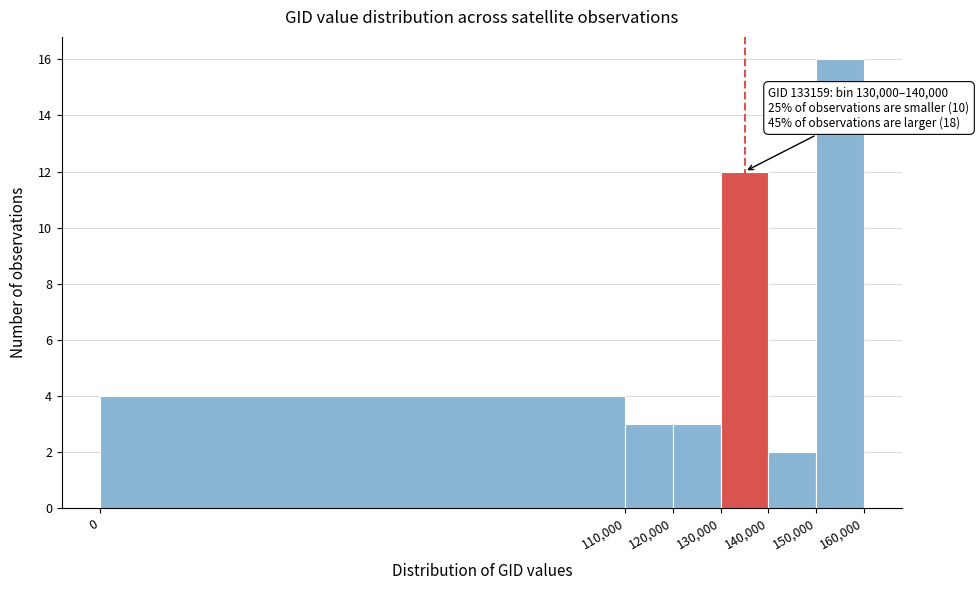

Which range on the x-axis has the tallest bar?

150,000 to 160,000